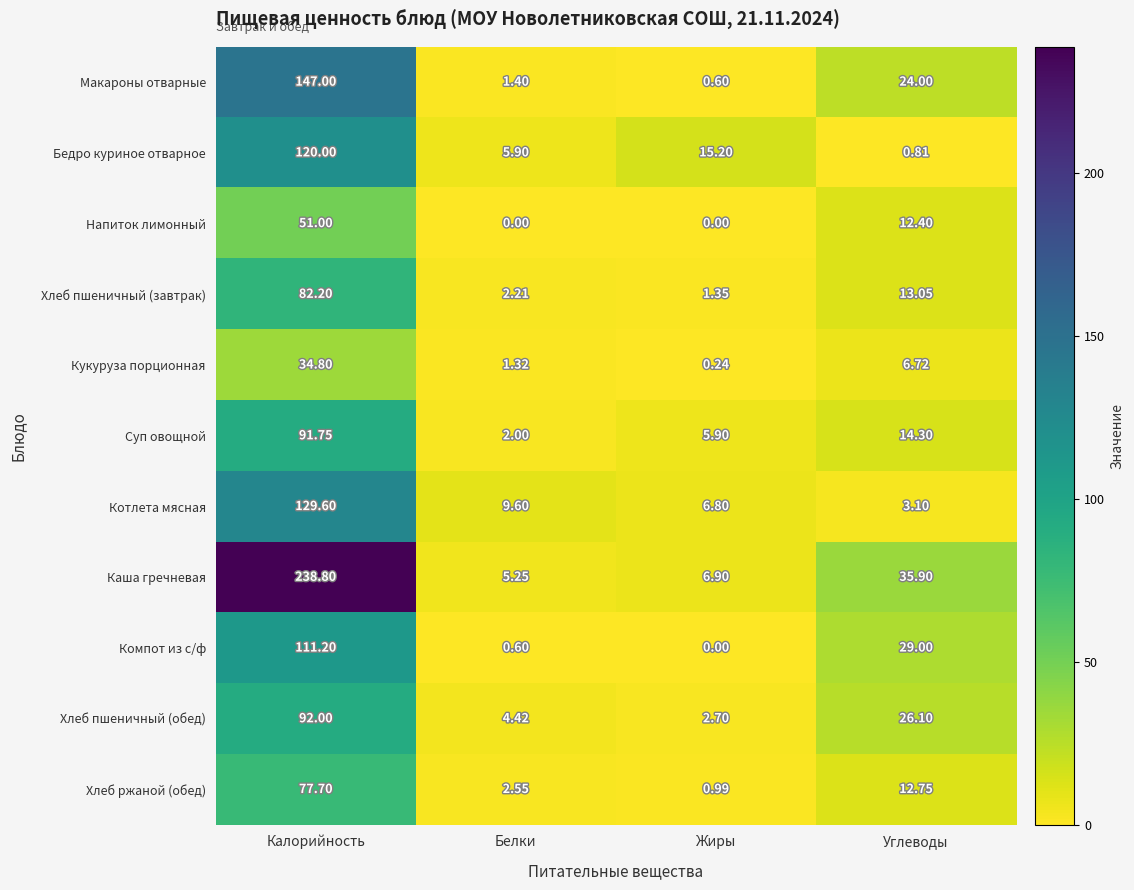

Where does the Хлеб пшеничный (завтрак) series first go above 13?

Калорийность